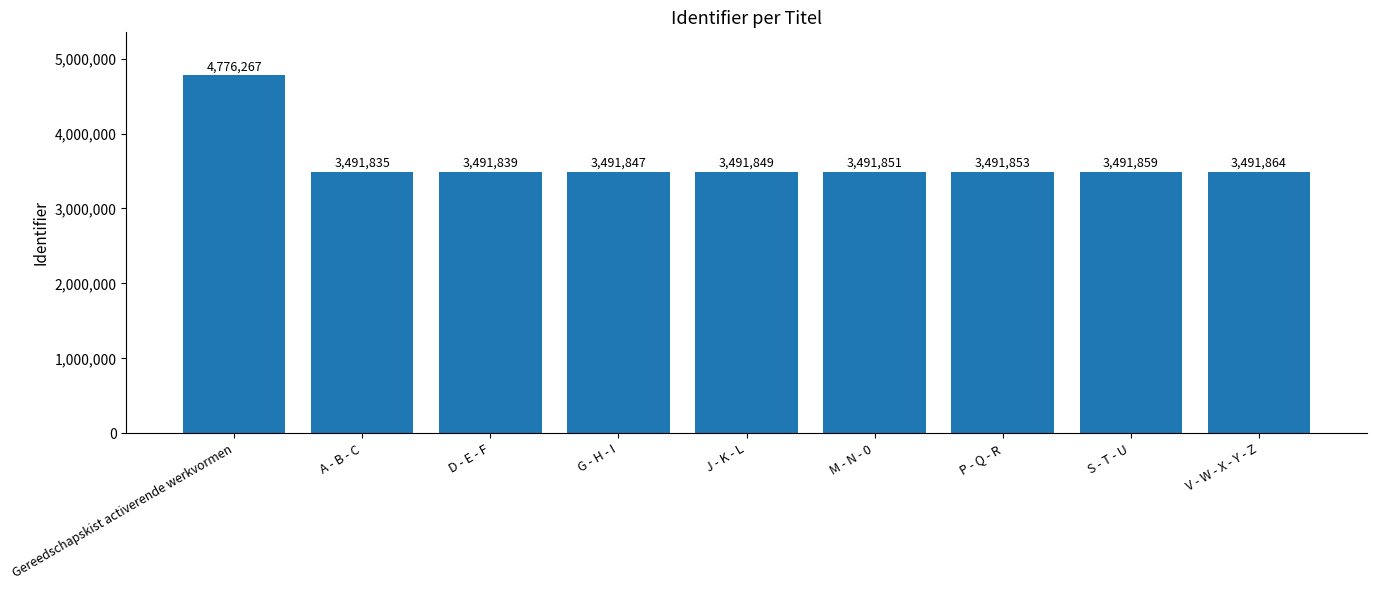

Does the chart contain stacked bars?

No